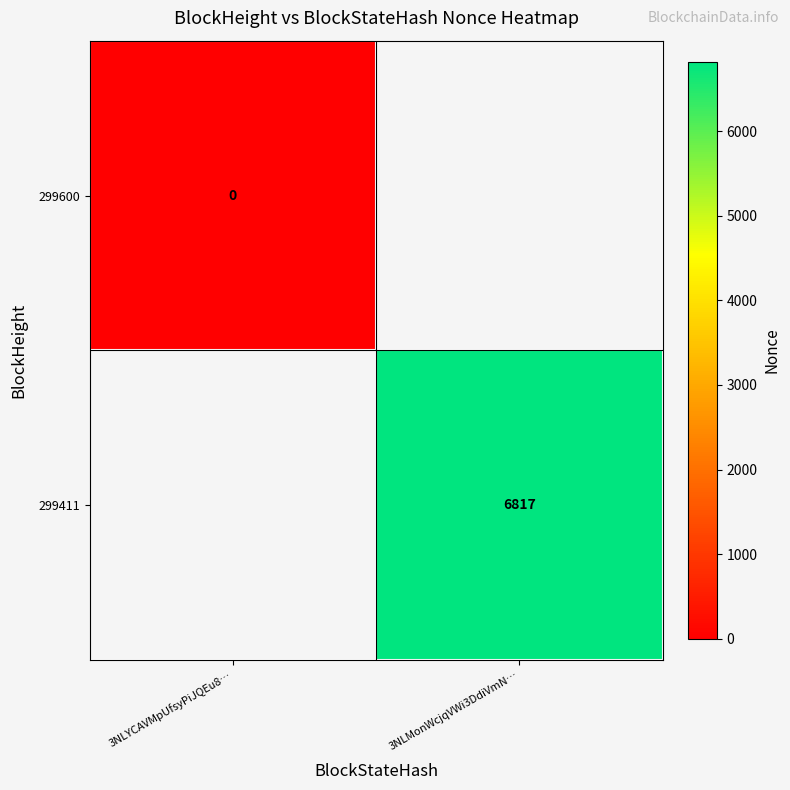

At how many categories does at least one series exceed 2151?

1